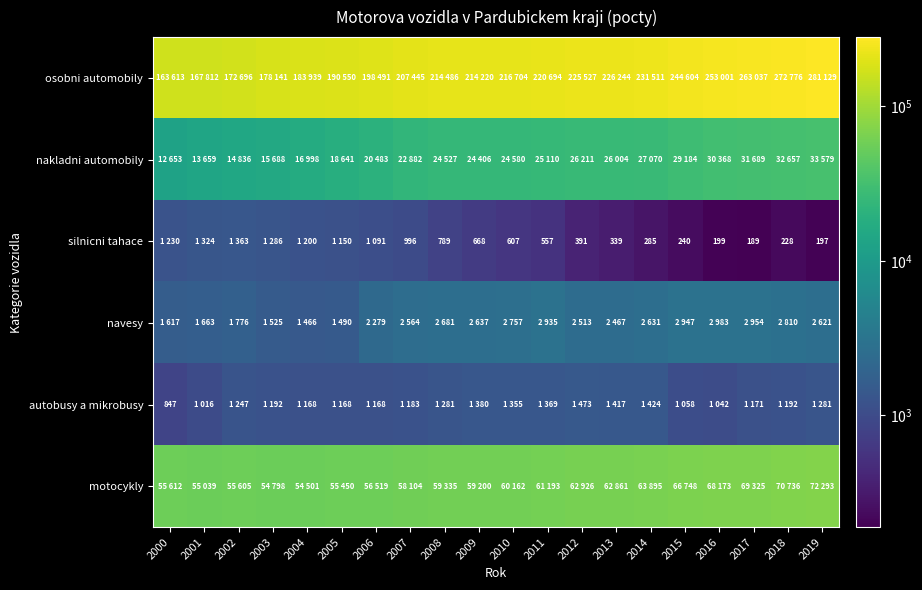

Rank the series at 2004 from lowest to highest value.

autobusy a mikrobusy, silnicni tahace, navesy, nakladni automobily, motocykly, osobni automobily